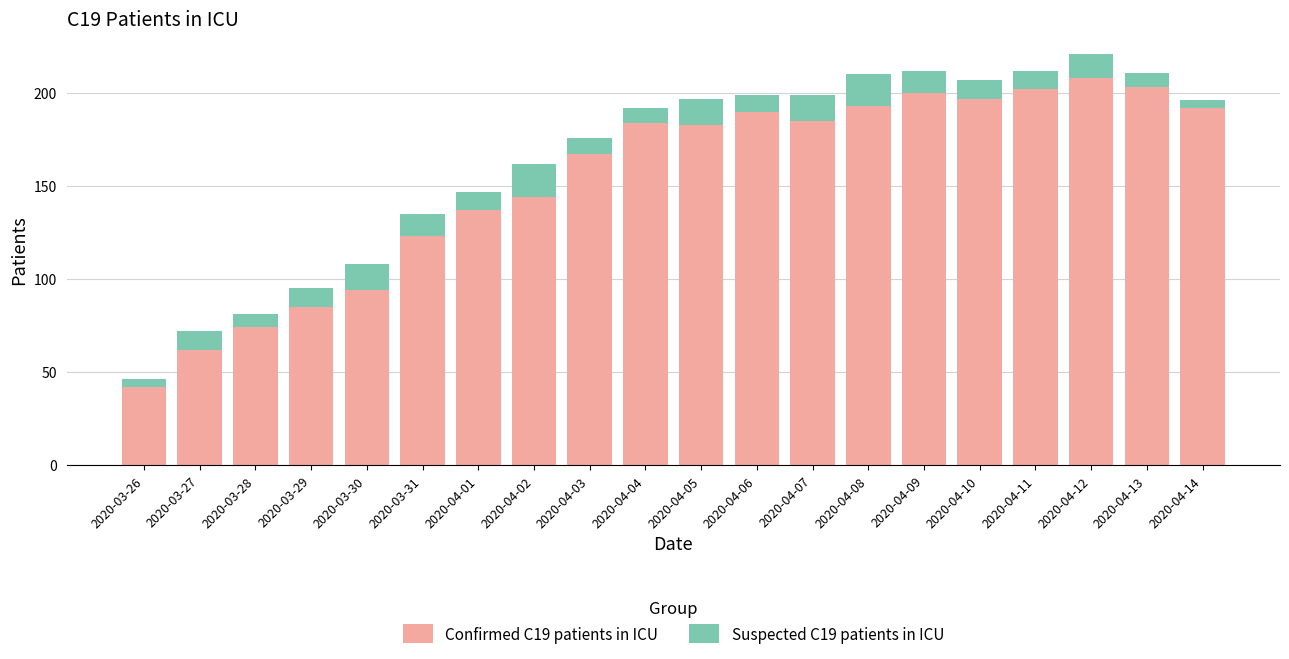

What is the total value across all series at 2020-04-12?

221